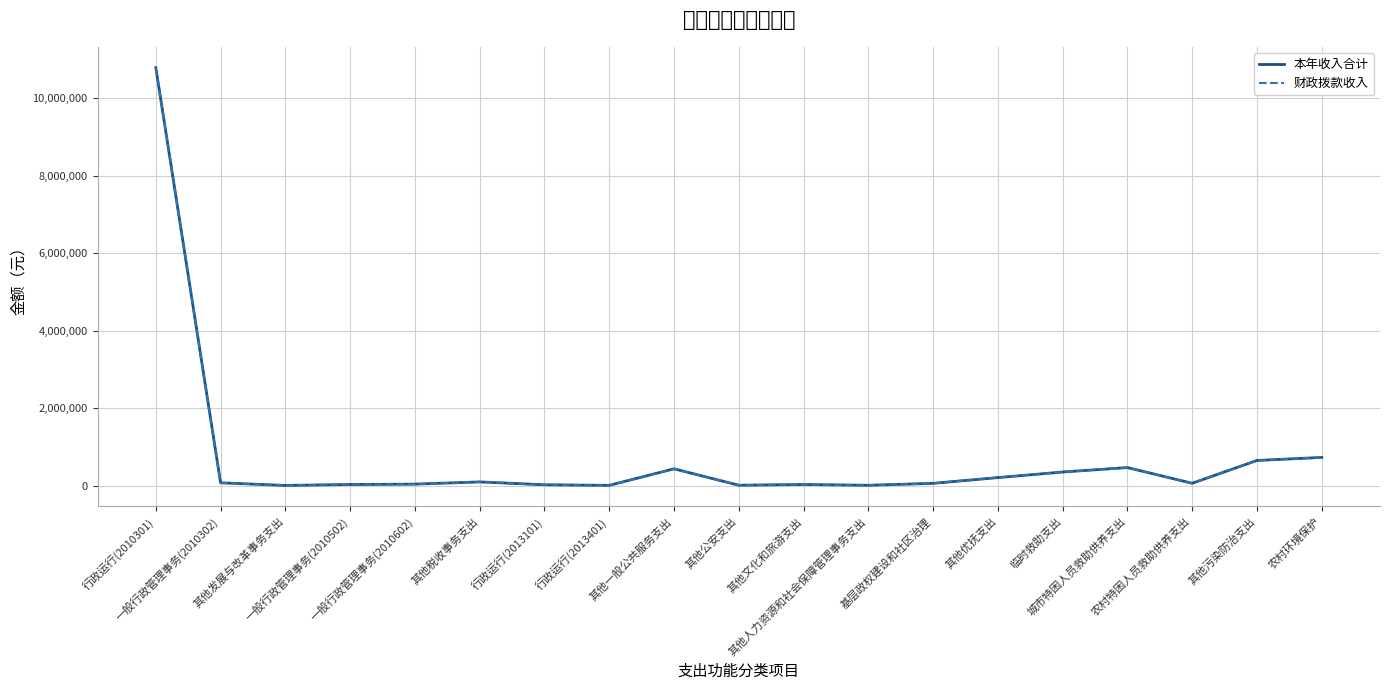

Between 其他发展与改革事务支出 and 行政运行(2010301), which is larger?

行政运行(2010301)